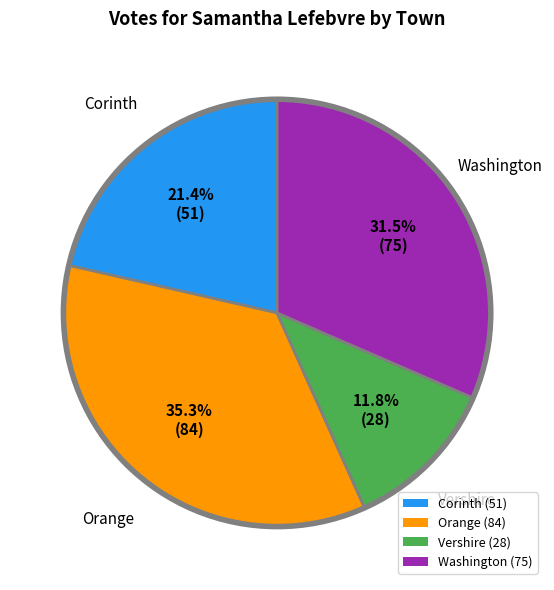

How many slices are in this pie chart?

4